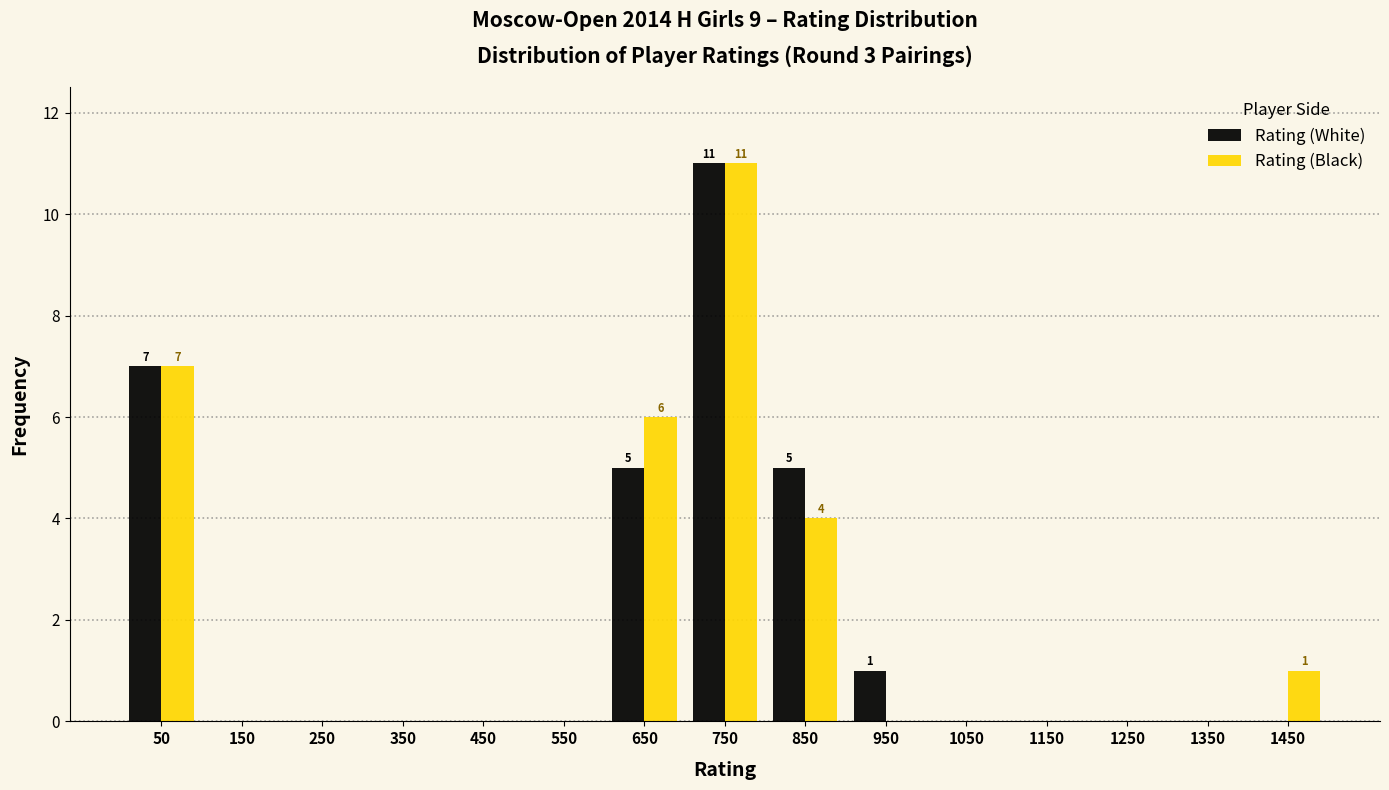

Reading left to right, transcribe all the data shown in this chart.

Rating (White): 50=7	150=0	250=0	350=0	450=0	550=0	650=5	750=11	850=5	950=1	1050=0	1150=0	1250=0	1350=0	1450=0
Rating (Black): 50=7	150=0	250=0	350=0	450=0	550=0	650=6	750=11	850=4	950=0	1050=0	1150=0	1250=0	1350=0	1450=1